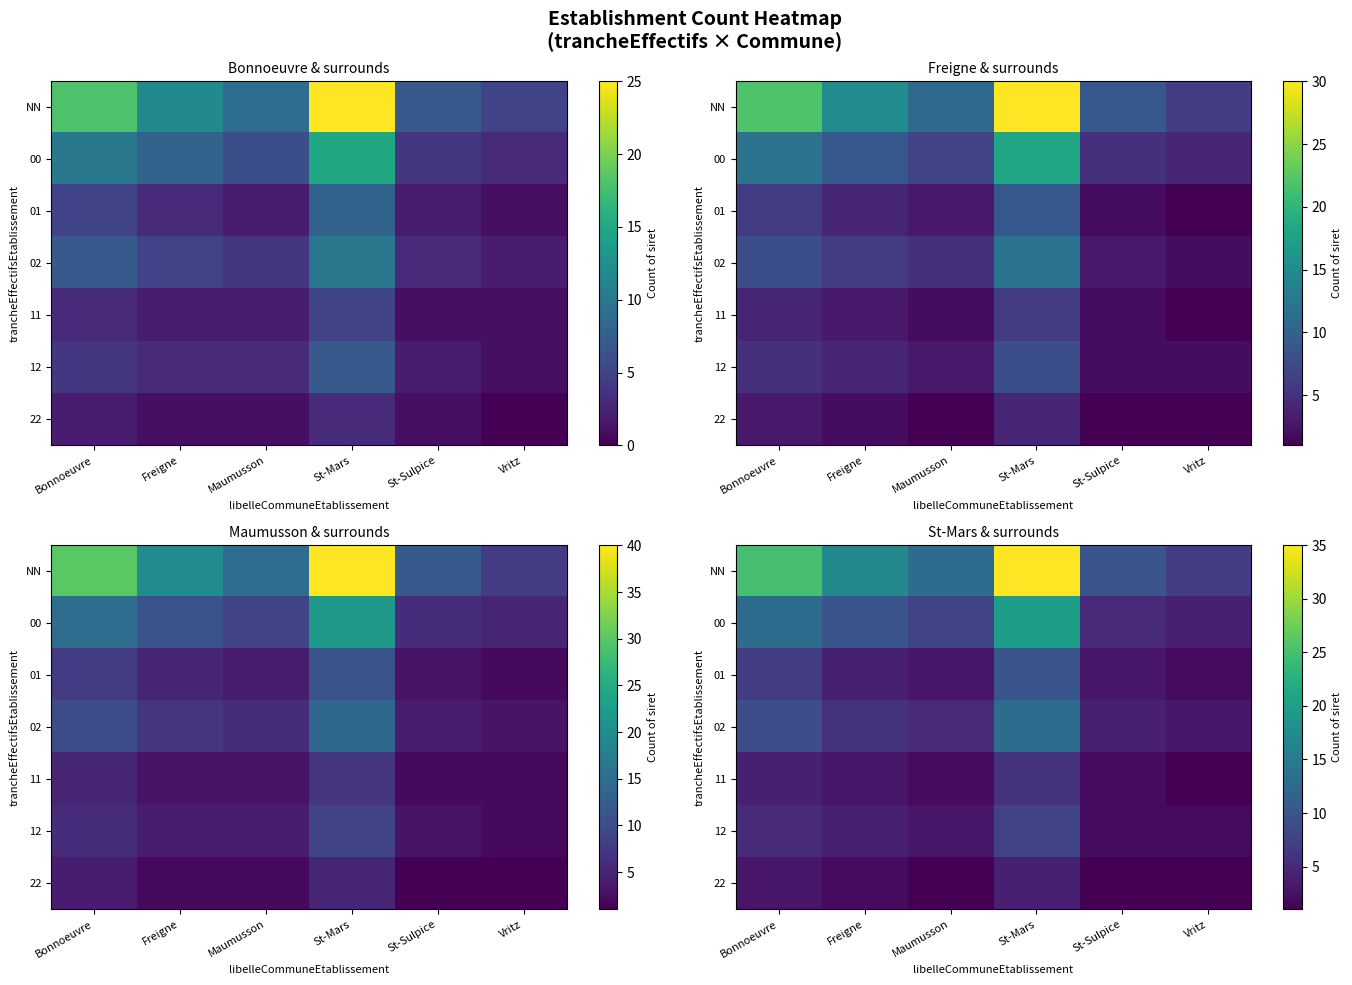

Rank the series at Bonnoeuvre from highest to lowest value.

NN, 00, 02, 01, 12, 11, 22